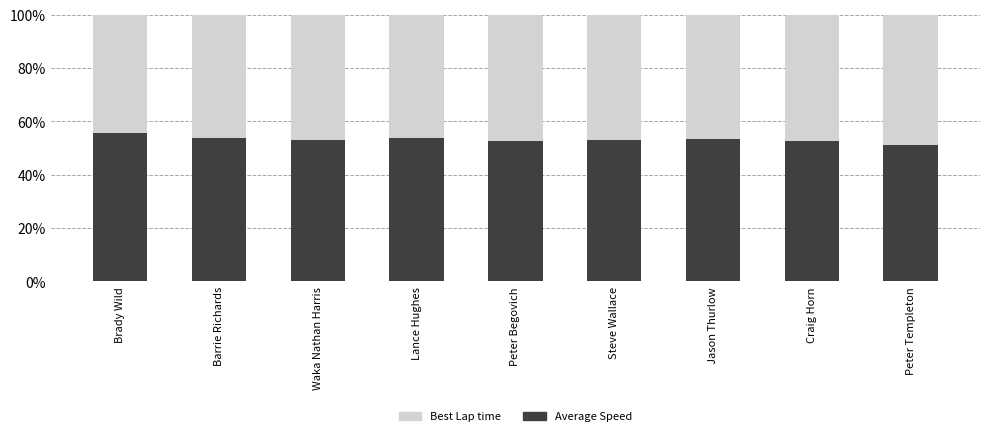

The Average Speed series shows 29.4 at Peter Begovich. True or false?

False